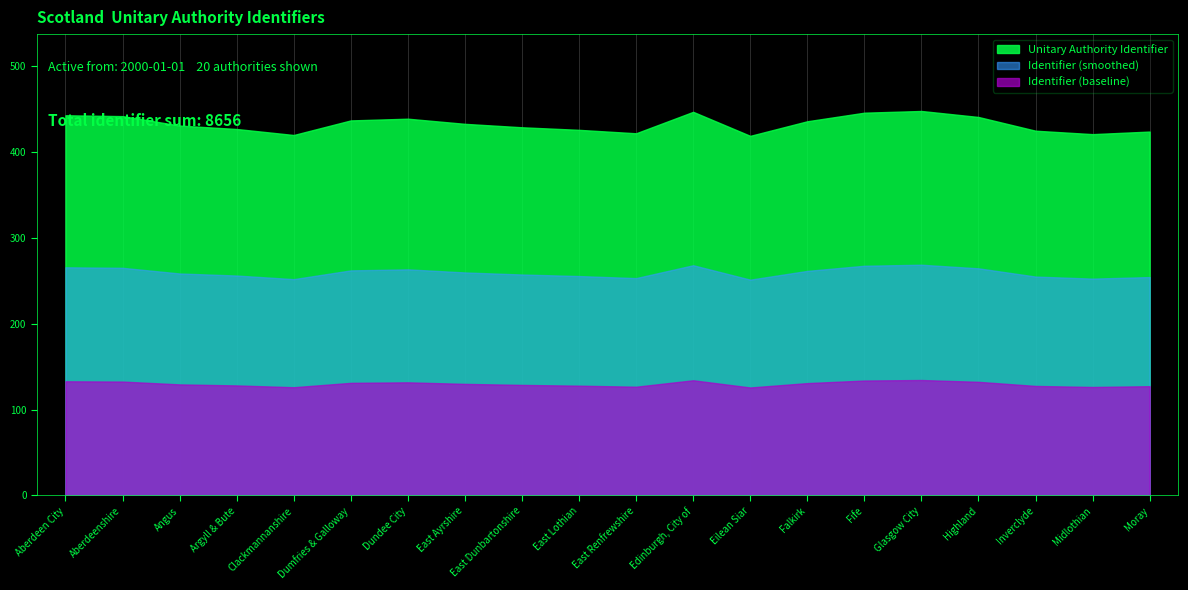

What is the value of the 20th point from the left?

424